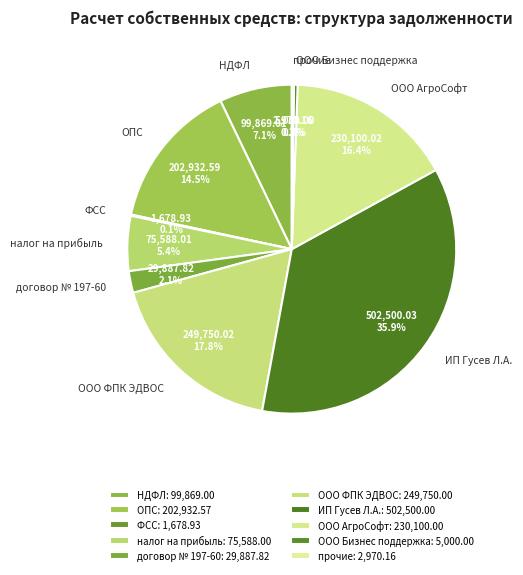

What portion of the pie excludes договор № 197-60?

97.9%